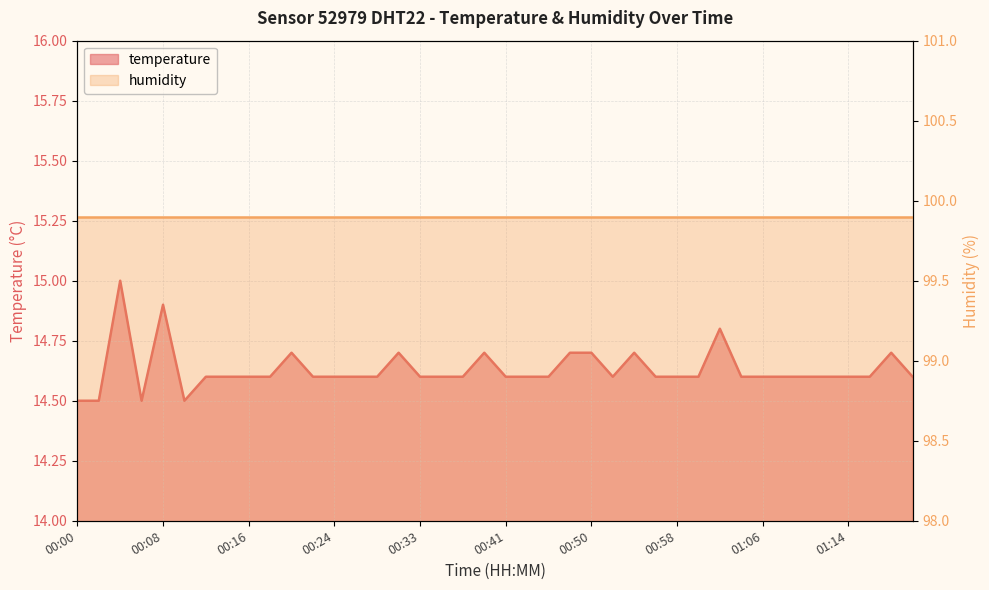

What is the label of the 16th point from the left?

00:31